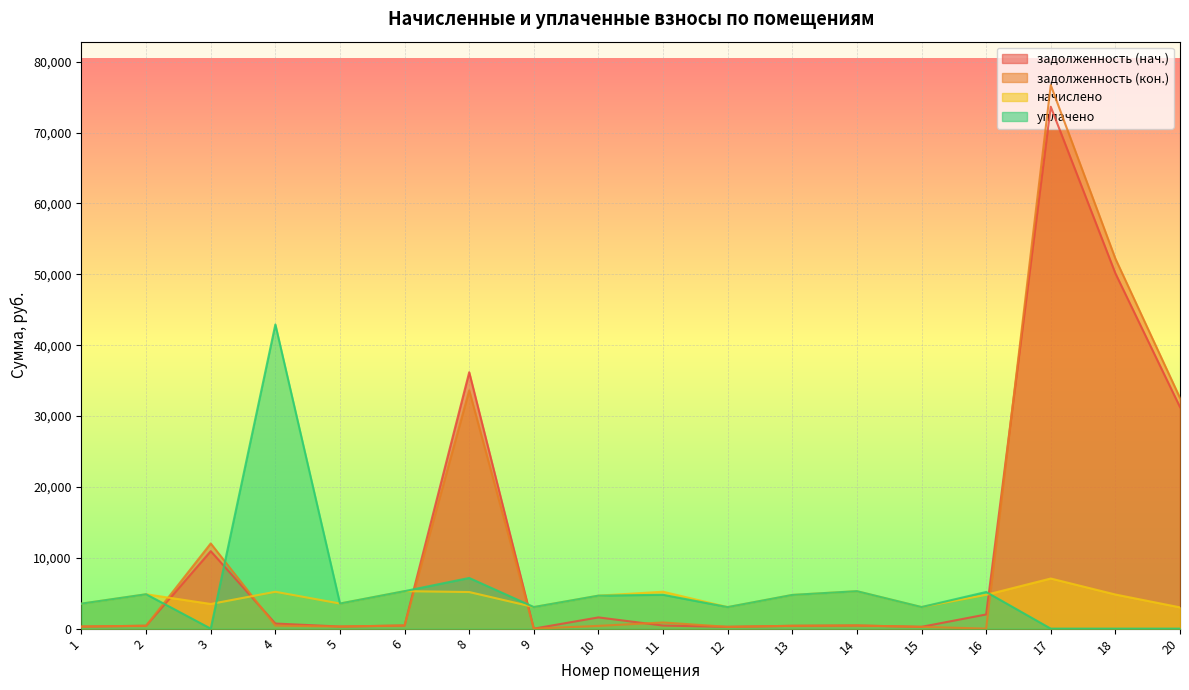

Where do задолженность (нач.) and уплачено first cross each other?

2 and 3